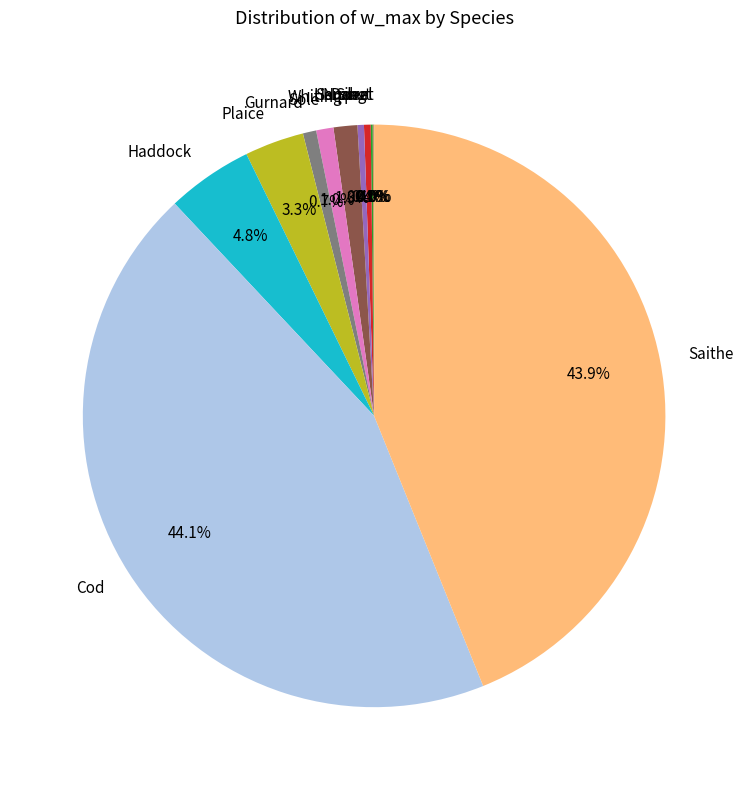

Combined, what portion of the pie is Whiting and Saithe?

45.2%